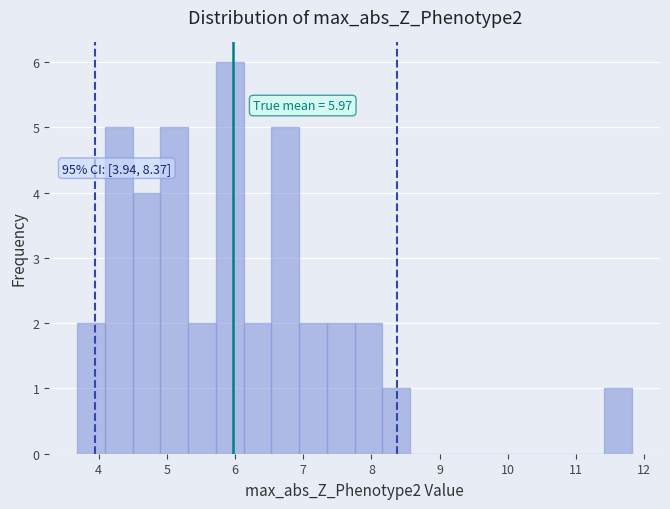

Over which range of the x-axis is the bar tallest?

5.7 to 6.1